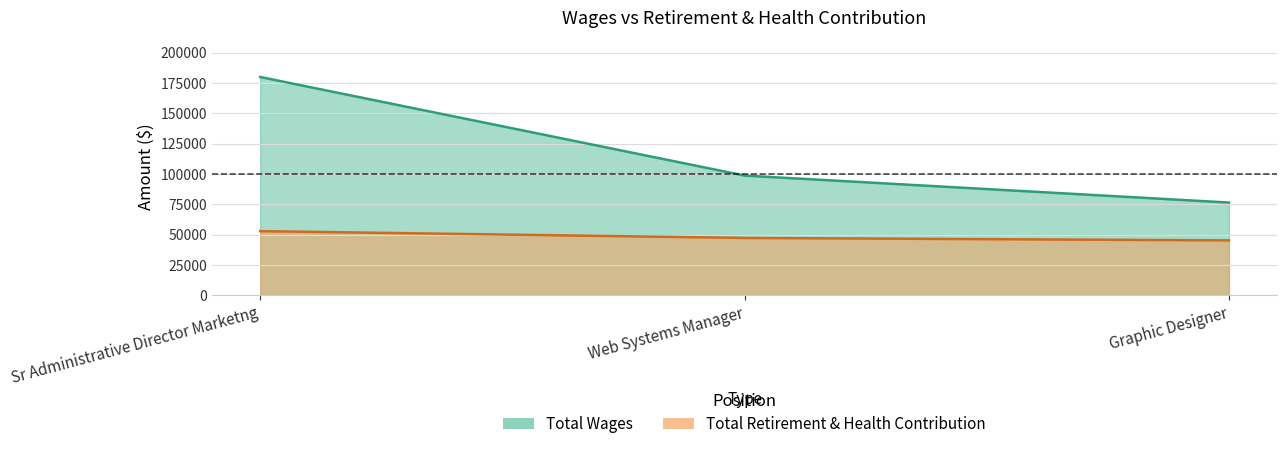

Reading right to left, what are all the values shown in this chart?

Total Wages: 76402	98670	180035
Total Retirement & Health Contribution: 45170	47205	52809